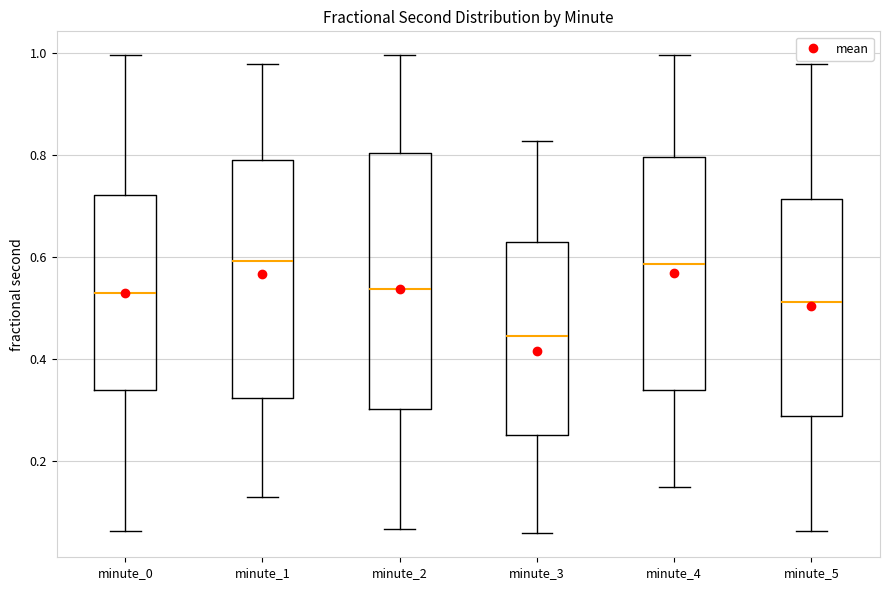

Reading left to right, read every box against the y-axis: the position of its median line, the range the box covers, and the ends of its whiskers. The values are not printed on the chart, so give them approximately, as read against the axis.

minute_0: median 0.52, box 0.34 to 0.72, whiskers 0.06 to 1.00
minute_1: median 0.60, box 0.32 to 0.78, whiskers 0.12 to 0.98
minute_2: median 0.54, box 0.30 to 0.80, whiskers 0.06 to 1.00
minute_3: median 0.44, box 0.26 to 0.62, whiskers 0.06 to 0.82
minute_4: median 0.58, box 0.34 to 0.80, whiskers 0.14 to 1.00
minute_5: median 0.52, box 0.28 to 0.72, whiskers 0.06 to 0.98